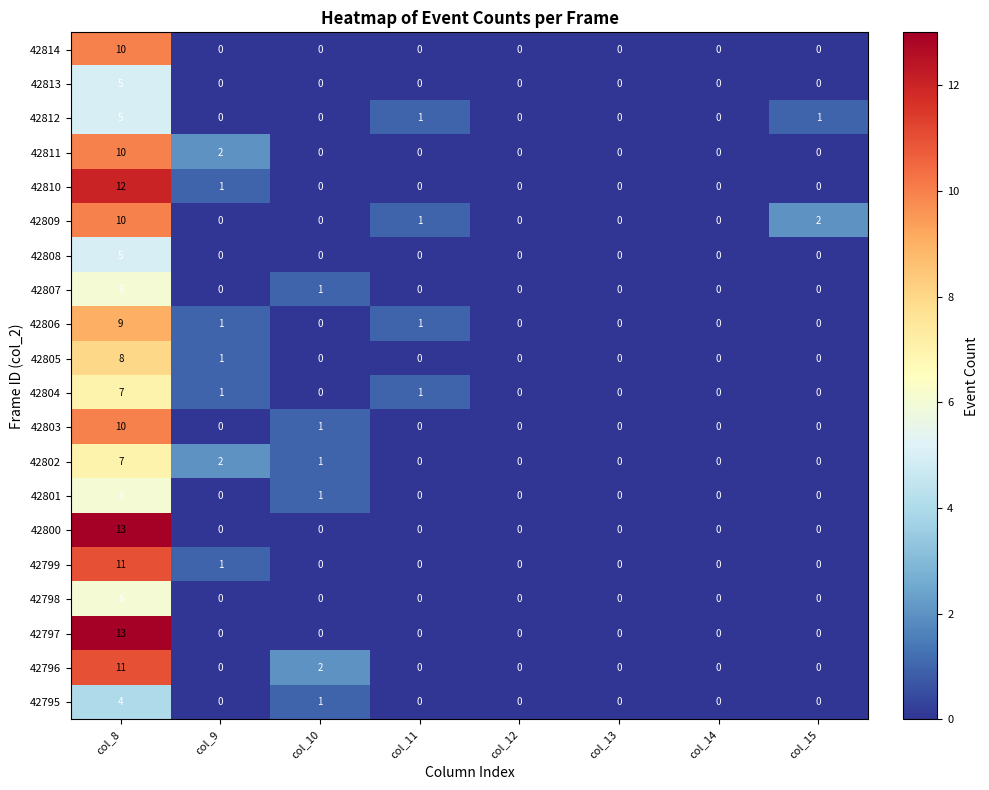

What is the highest value of the 42799 series?

11